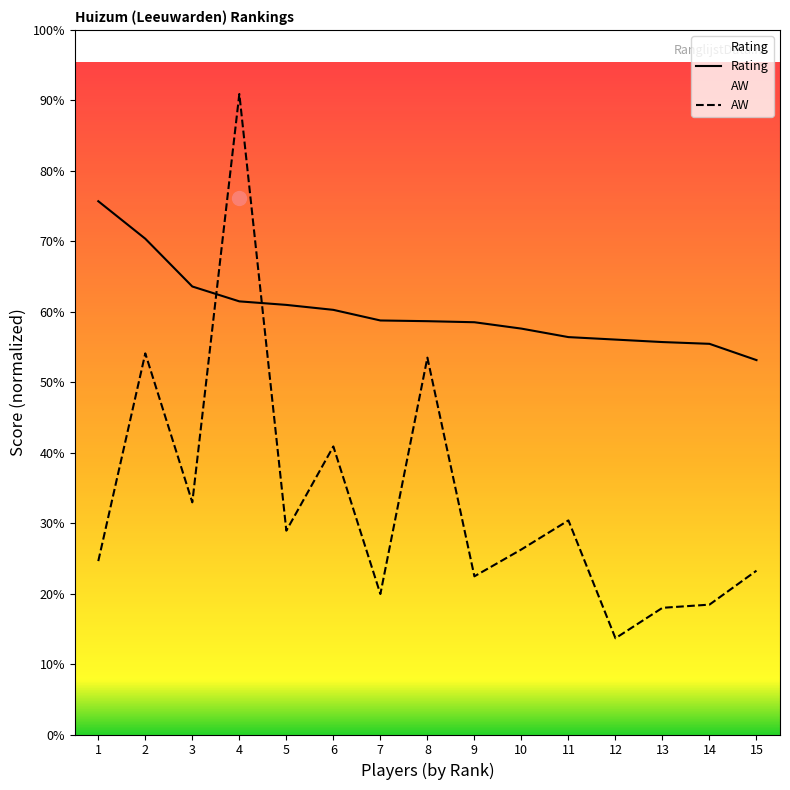

The value of AW at 11 is 851. True or false?

False